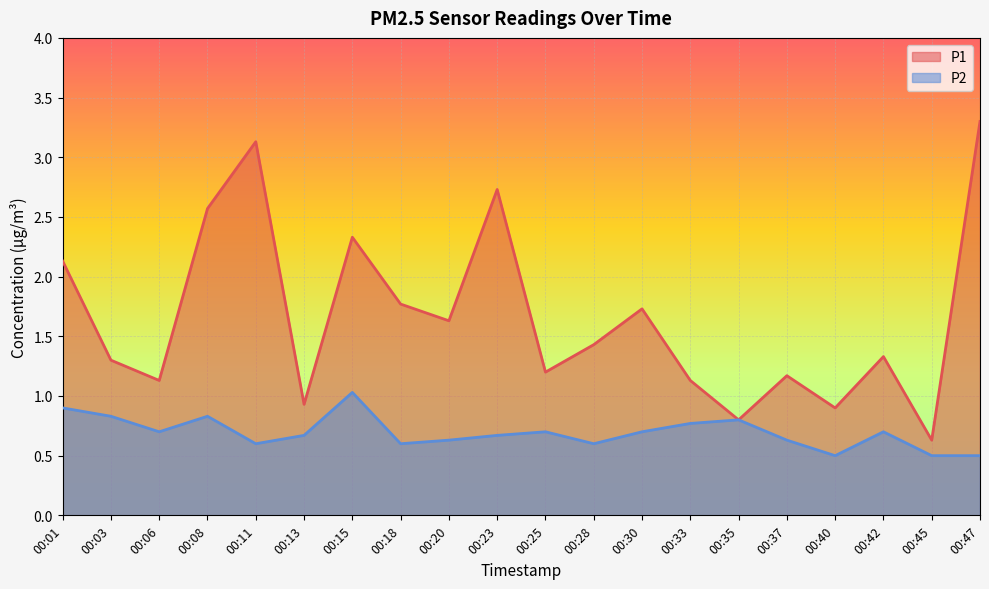

Where is P2 nearest to the value 0?

00:40